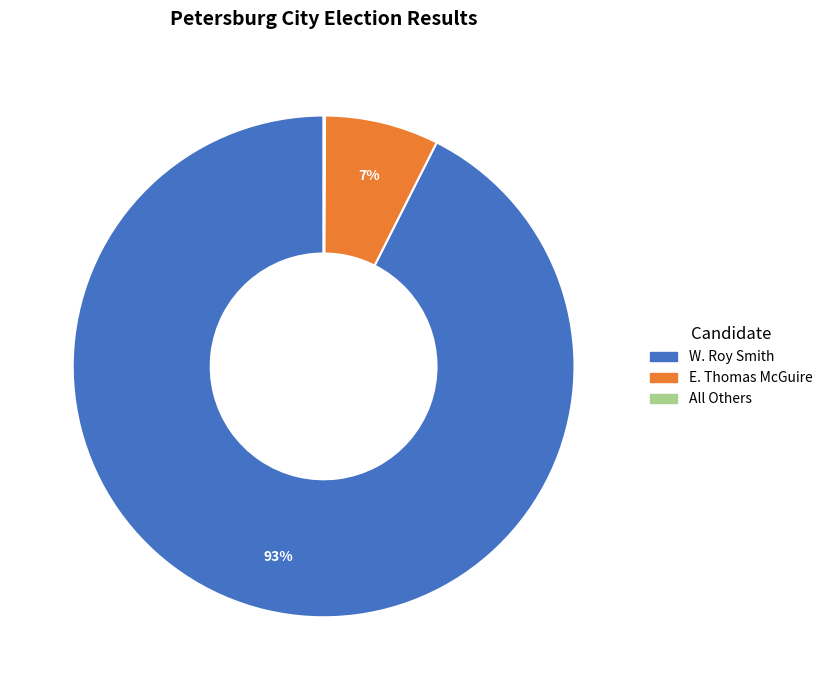

Between W. Roy Smith and E. Thomas McGuire, which is larger?

W. Roy Smith